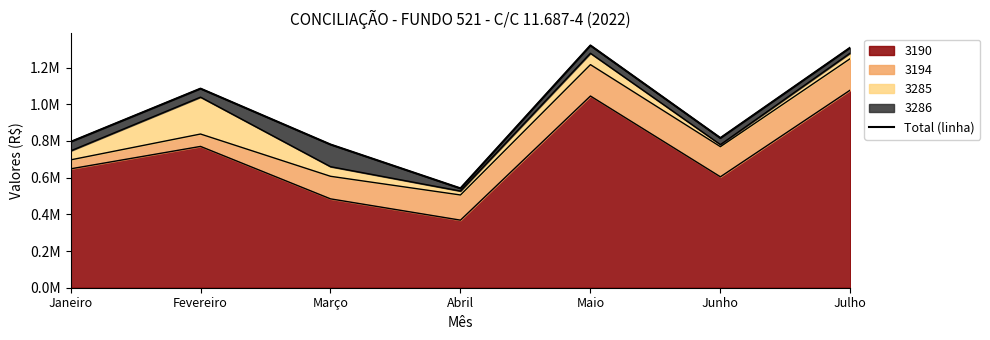

Rank the categories by value from highest to lowest.

Maio, Julho, Fevereiro, Junho, Janeiro, Março, Abril